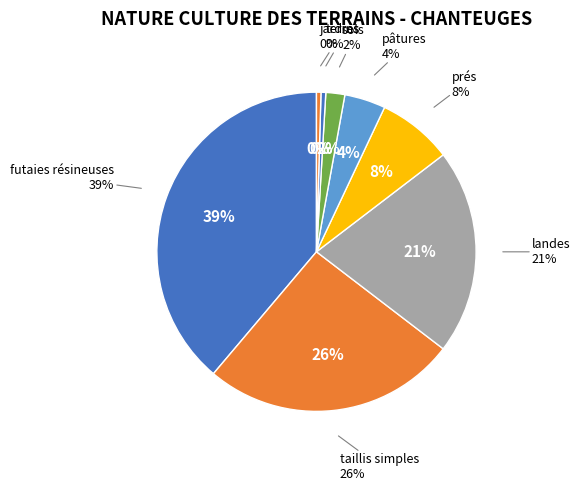

Is there a majority slice in this chart?

No